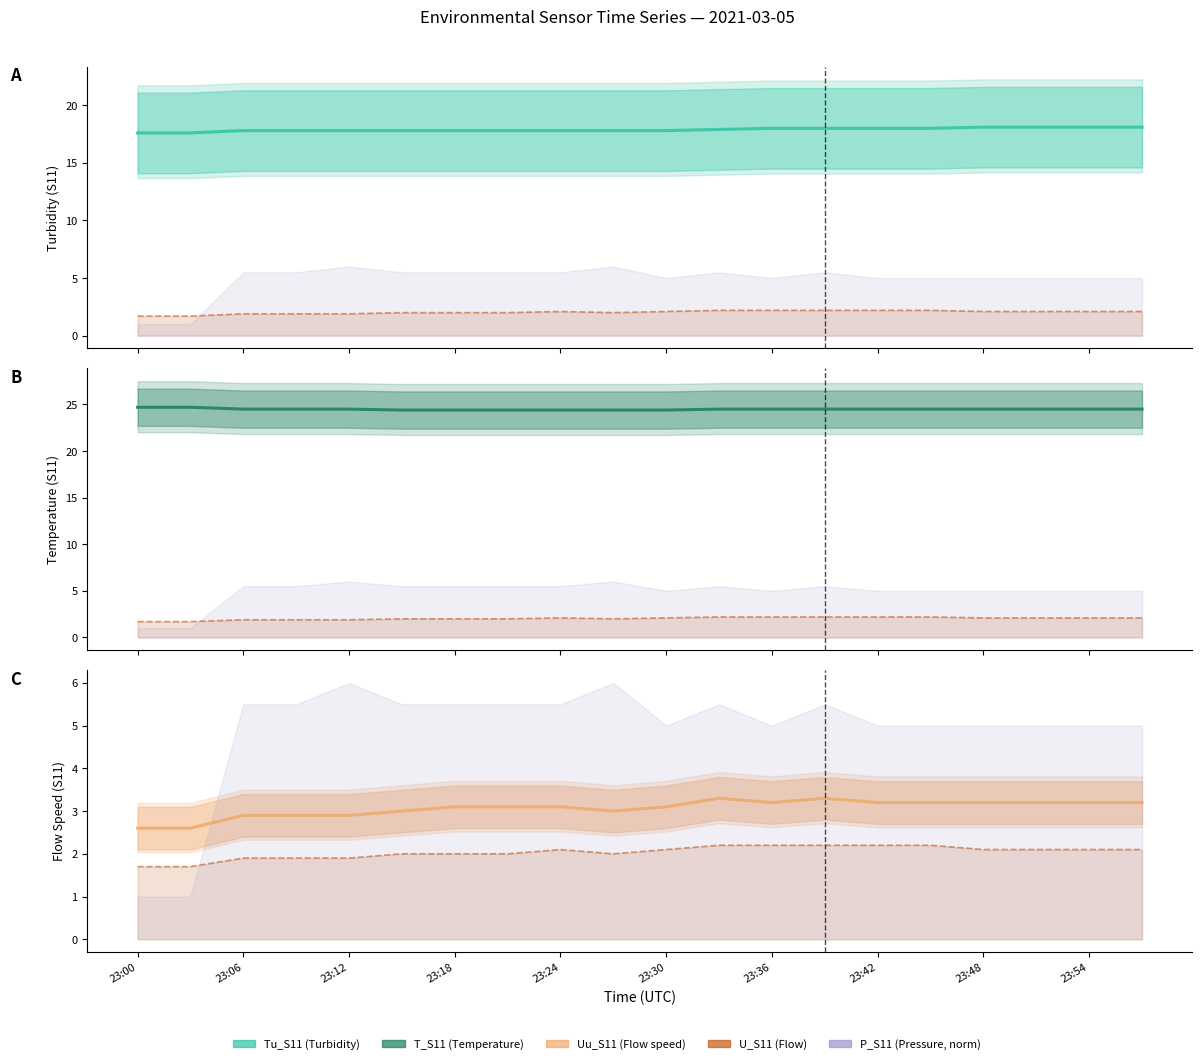

At how many categories does at least one series exceed 23?

20